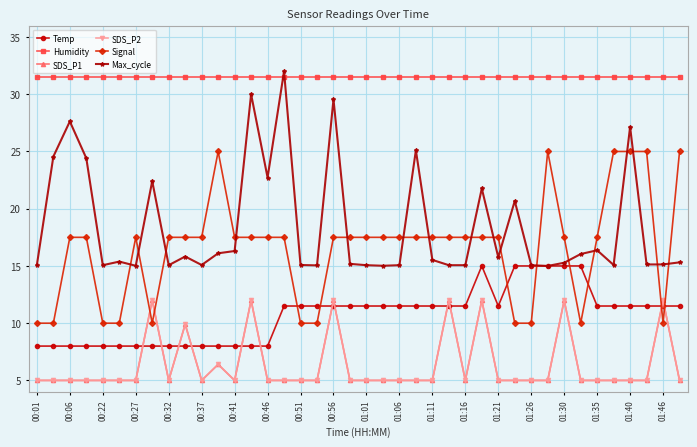

Does the chart have visible grid lines?

Yes